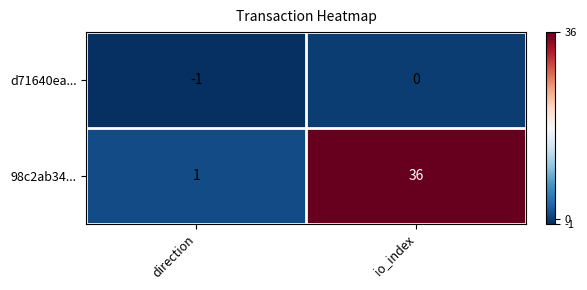

Which series has the largest total across all categories?

98c2ab34...